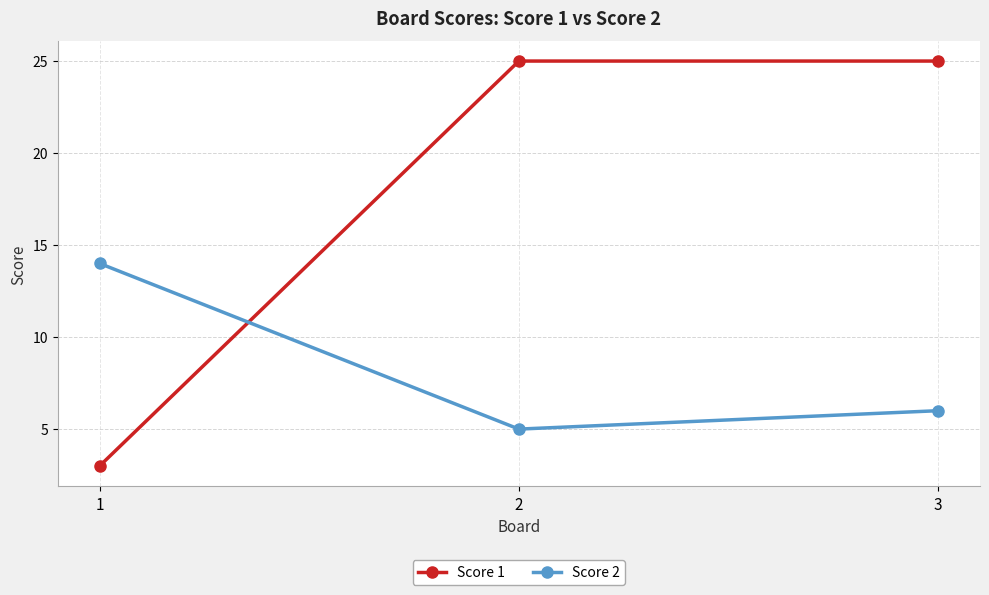

Is the value of Score 1 at 2 greater than the value of Score 2 at 1?

Yes